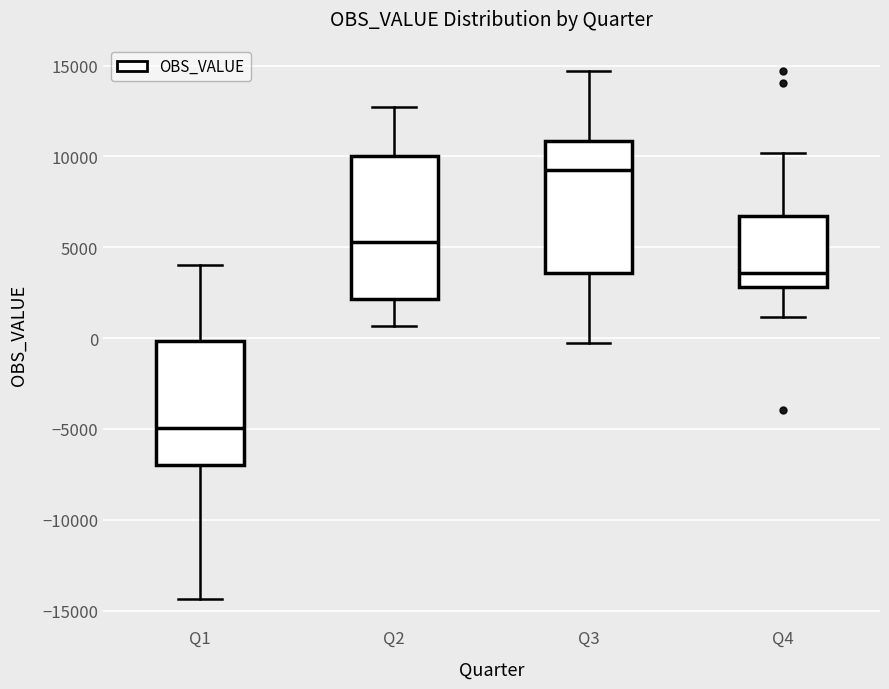

Reading left to right, read every box against the y-axis: the position of its median line, the range the box covers, and the ends of its whiskers. The values are not printed on the chart, so give them approximately, as read against the axis.

Q1: median -5000, box -7000 to 0, whiskers -14500 to 4000
Q2: median 5500, box 2000 to 10000, whiskers 500 to 12500
Q3: median 9500, box 3500 to 11000, whiskers -500 to 14500
Q4: median 3500, box 3000 to 6500, whiskers 1000 to 10000